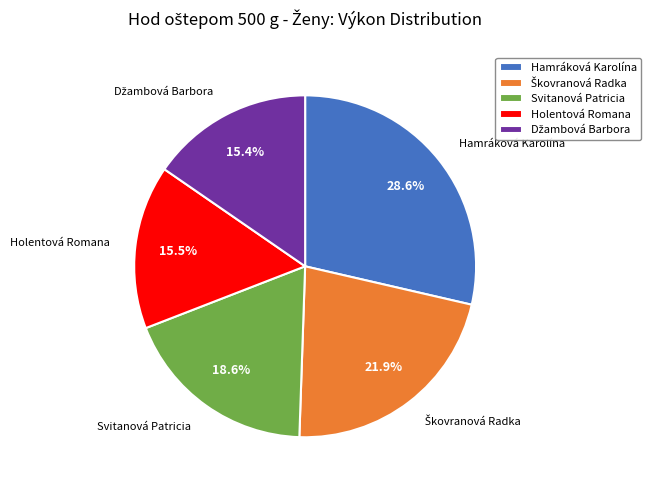

What percentage is the Hamráková Karolína slice, to the nearest percent?

29%